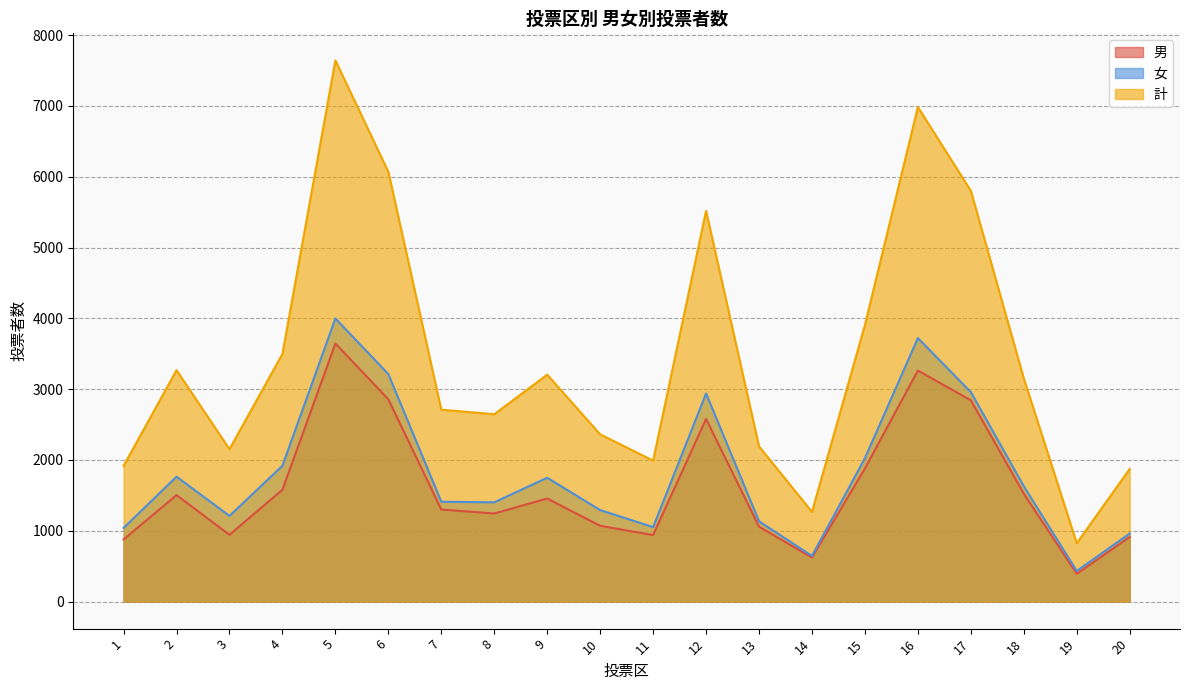

The 男 series shows 1058 at 13. True or false?

True